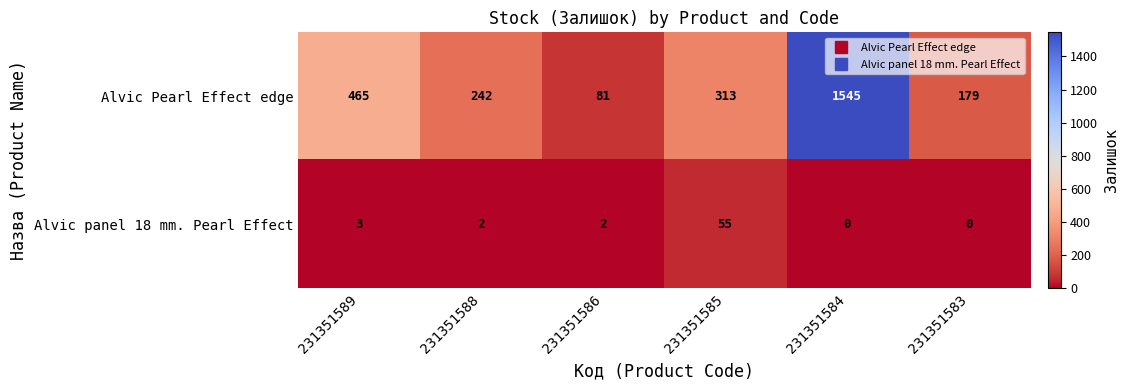

The Alvic Pearl Effect edge series shows 313 at 231351585. True or false?

True